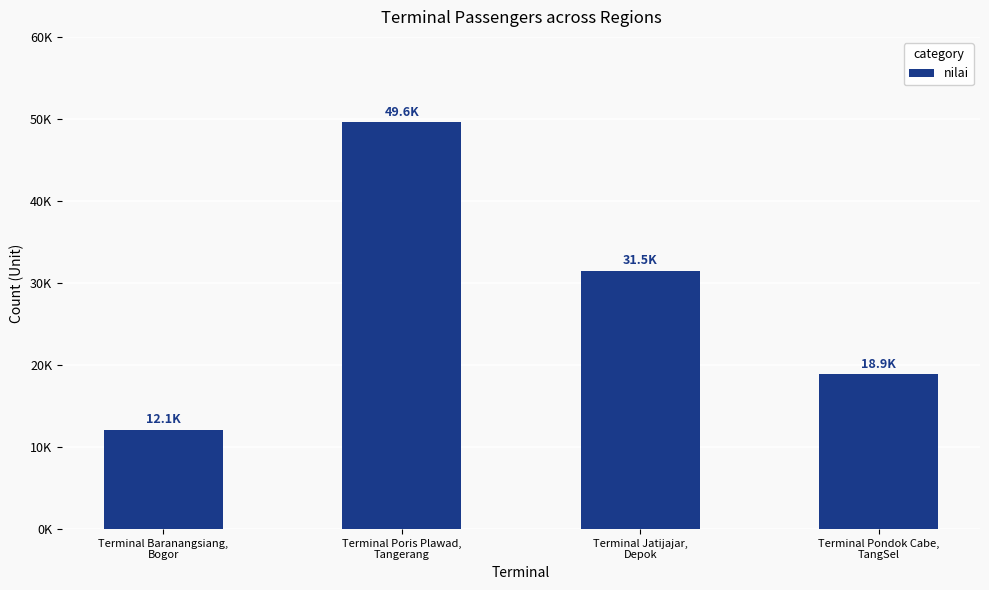

What is the average value?

28051